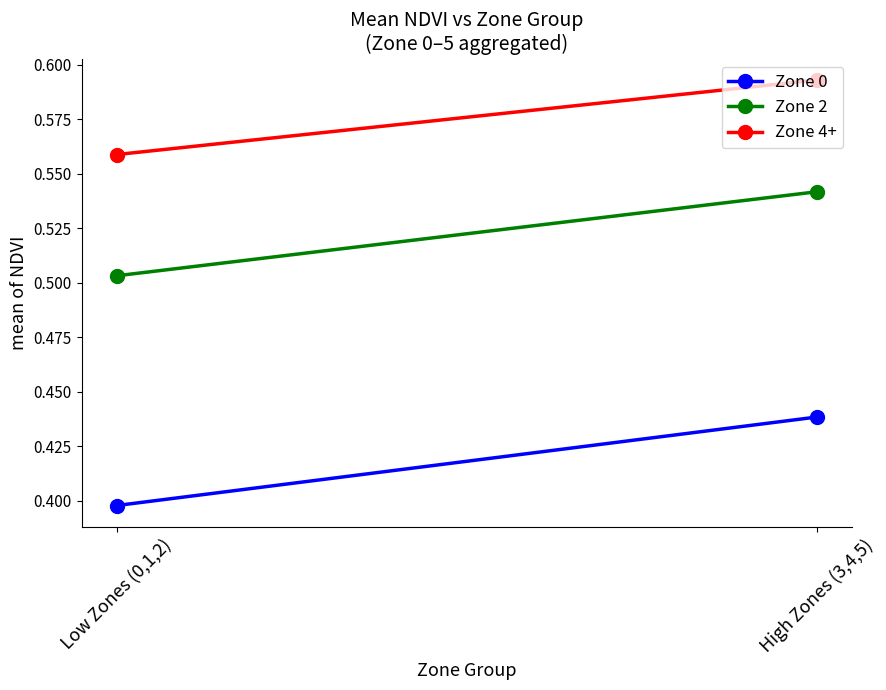

What are all the series names shown in the legend?

Zone 0, Zone 2, Zone 4+